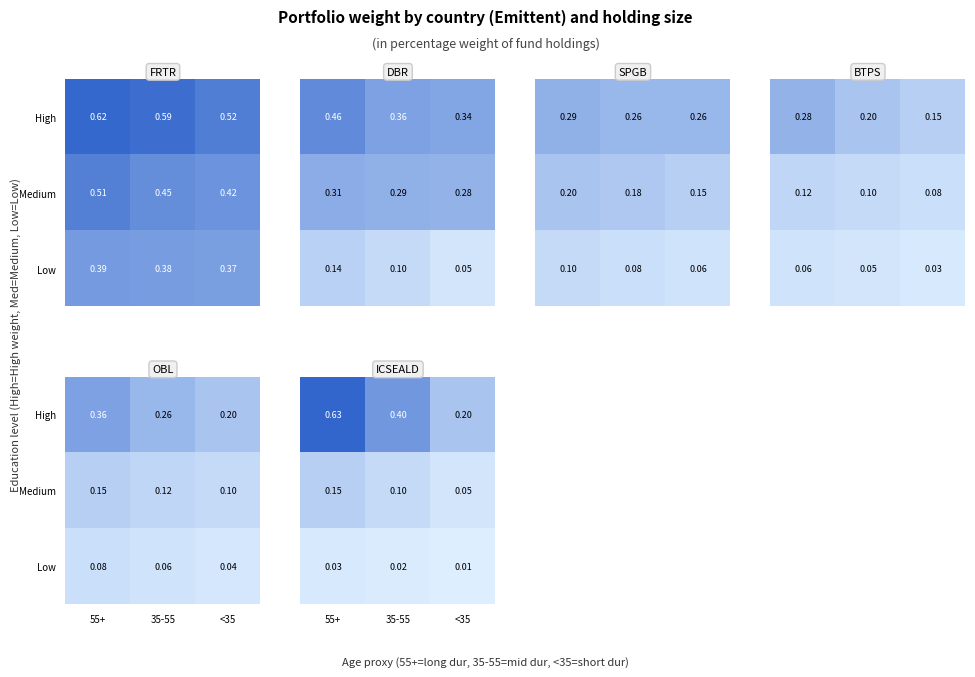

At which label is Medium closest to 0?

<35